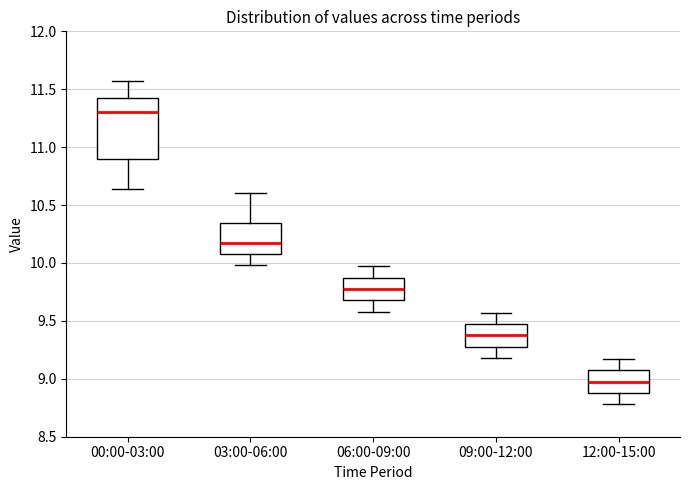

Which box's median line is the lowest?

12:00-15:00